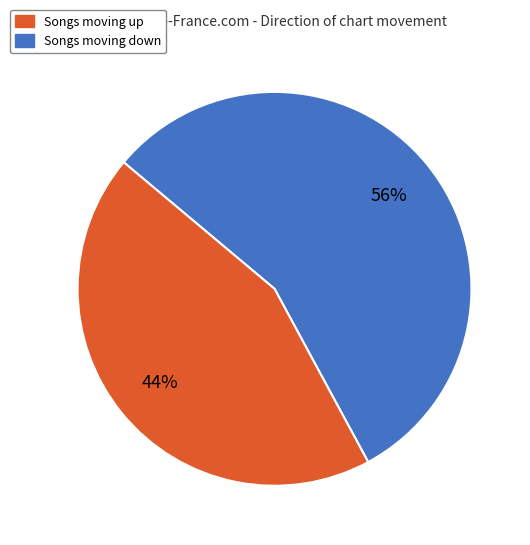

To the nearest percent, what is the difference between the largest and smallest slice percentages?

12%